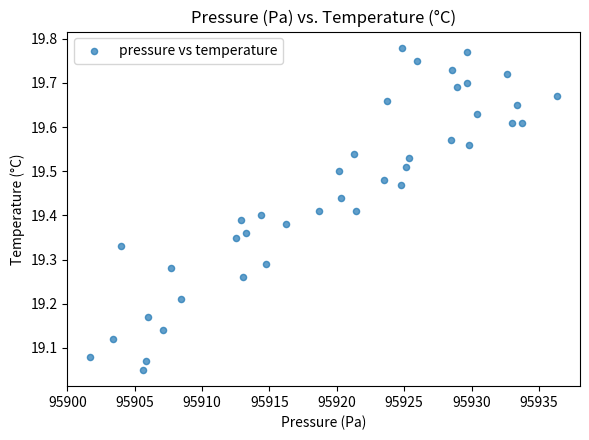

What is the range of Y values (max minus min)?

0.7